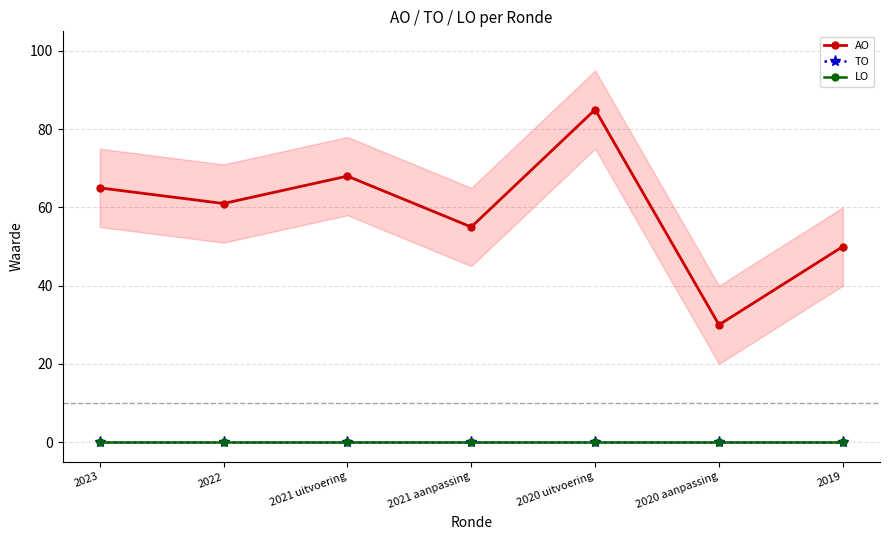

What is the difference between the AO values at 2021 aanpassing and 2021 uitvoering?

13